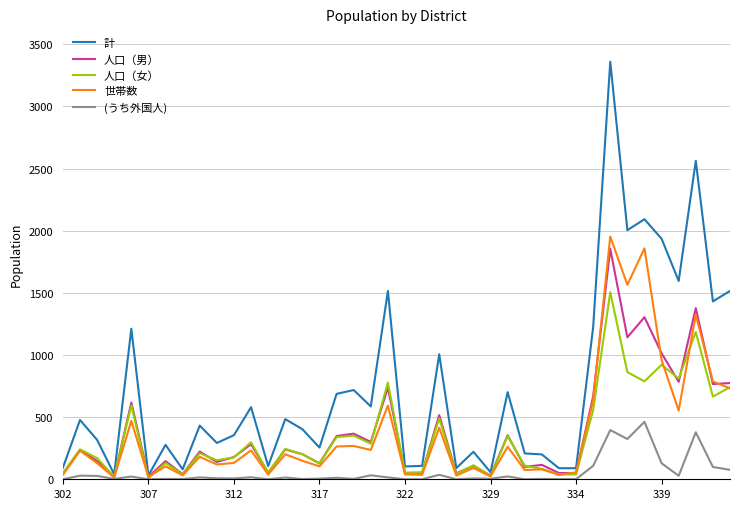

Which series has the widest spread of values?

計